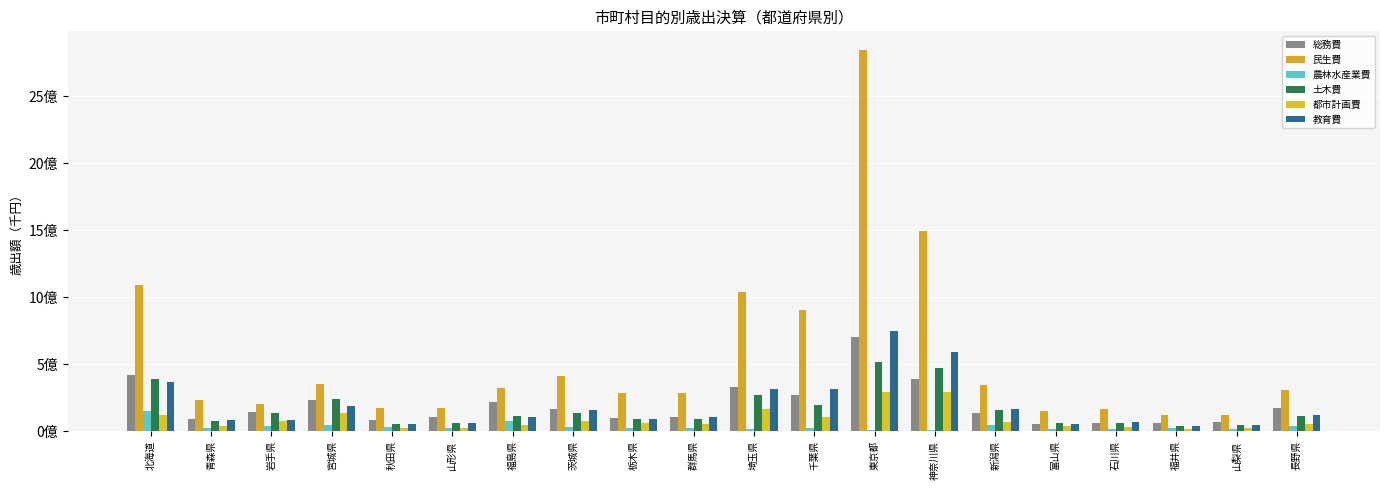

What is the label of the 8th bar from the right?

東京都